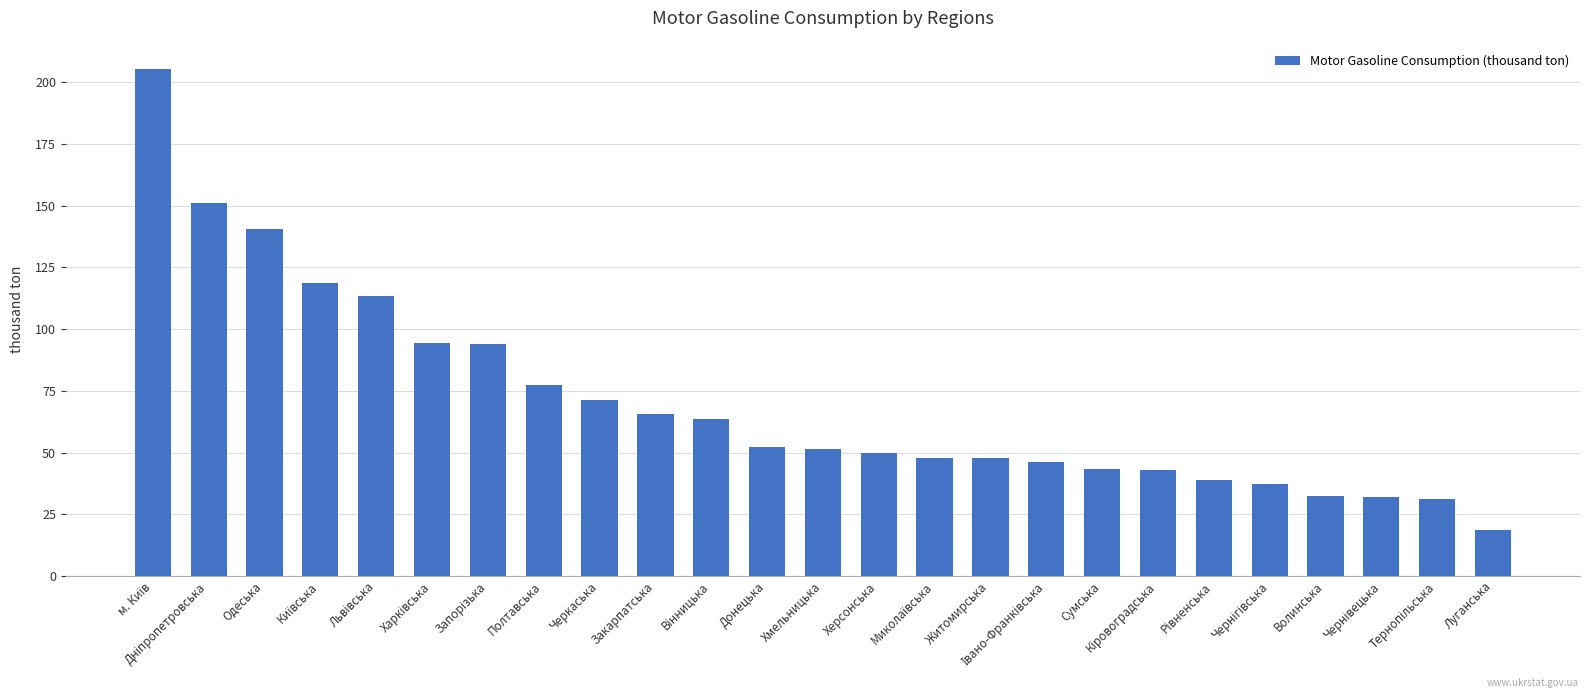

What is the average value?

70.7